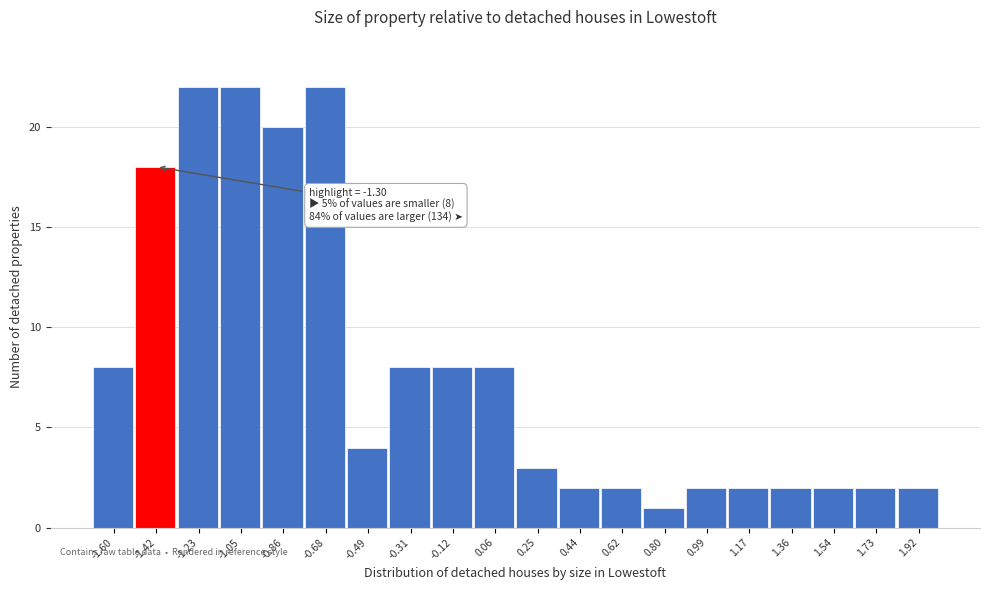

Reading right to left, transcribe all the data shown in this chart.

1.92=2	1.73=2	1.54=2	1.36=2	1.17=2	0.99=2	0.80=1	0.62=2	0.44=2	0.25=3	0.06=8	-0.12=8	-0.31=8	-0.49=4	-0.68=22	-0.86=20	-1.05=22	-1.23=22	-1.42=18	-1.60=8